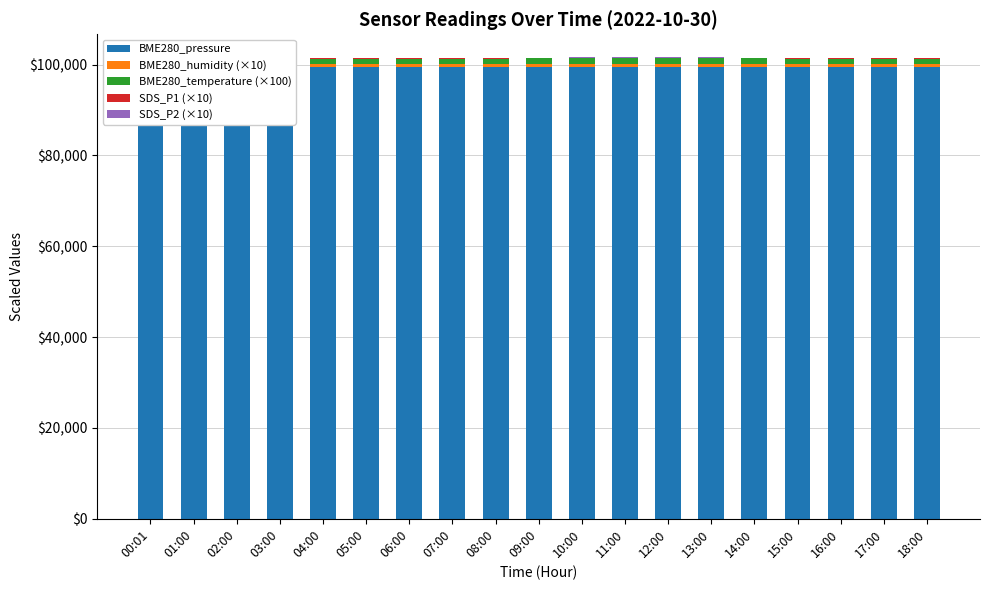

Between 02:00 and 17:00, which is larger?

02:00